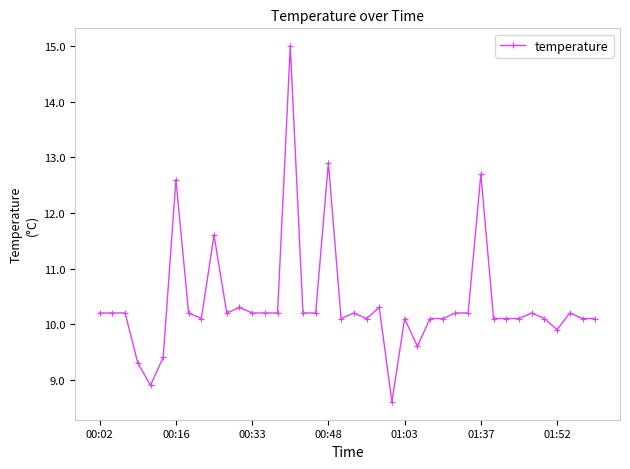

What is the sum of all values?

415.3